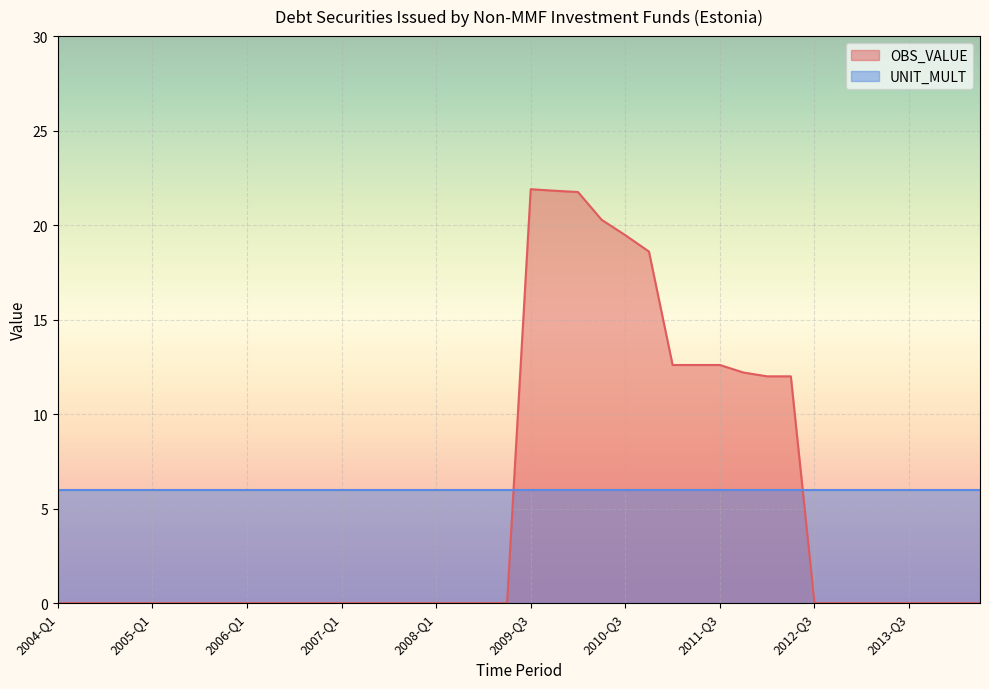

The chart shows a value of 12.0 at 2013-Q2. True or false?

False